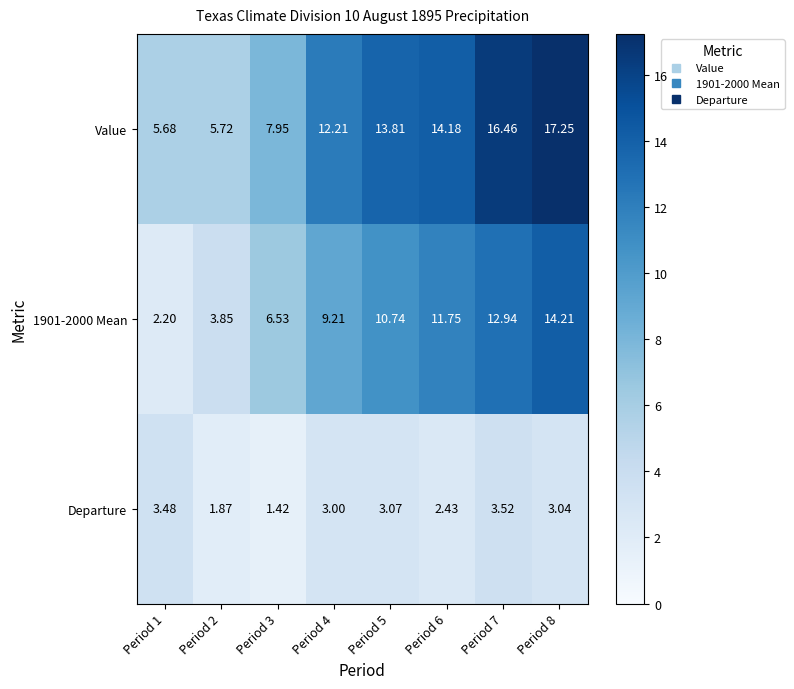

Count the number of data series in this chart.

3